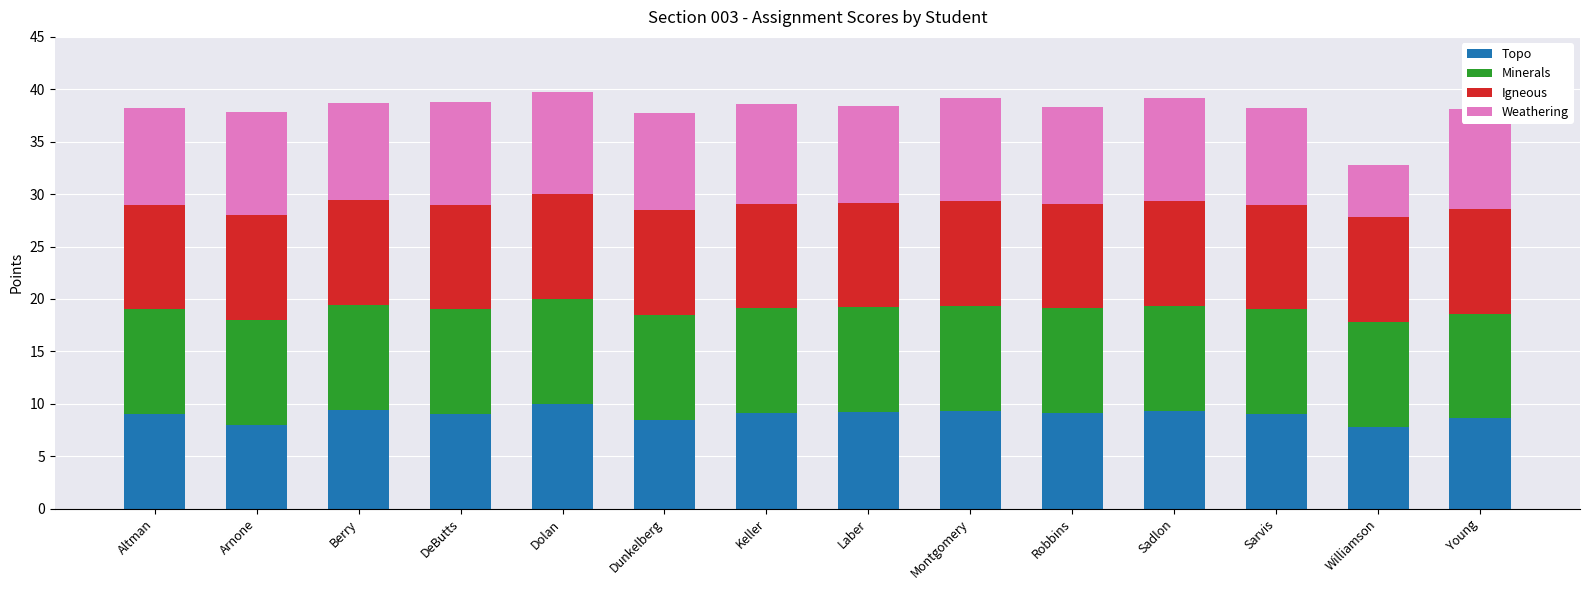

How many data points does each series have?

14